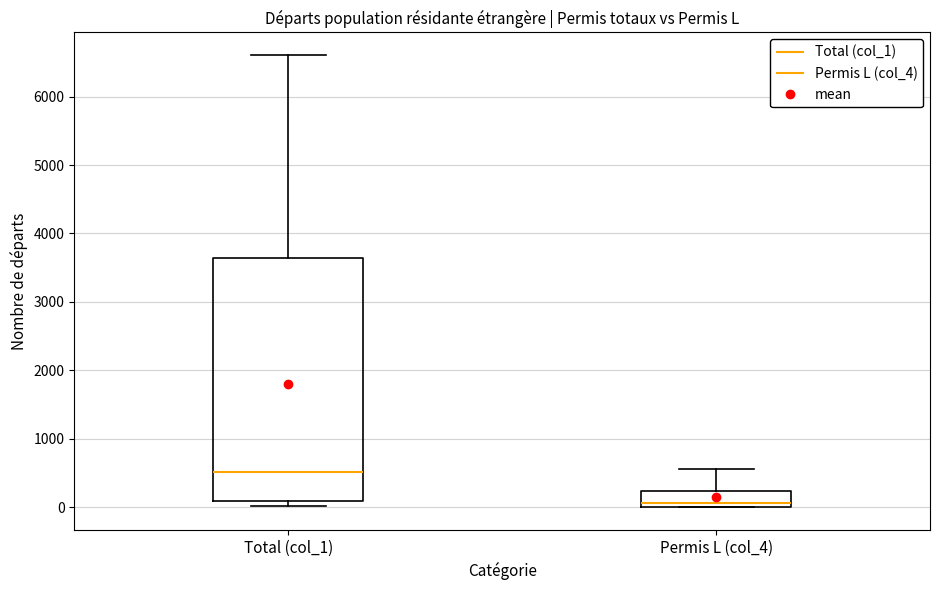

Where does the upper whisker of the box for Permis L (col_4) end on the y-axis? The values are not printed on the chart, so give them approximately, as read against the axis.

600